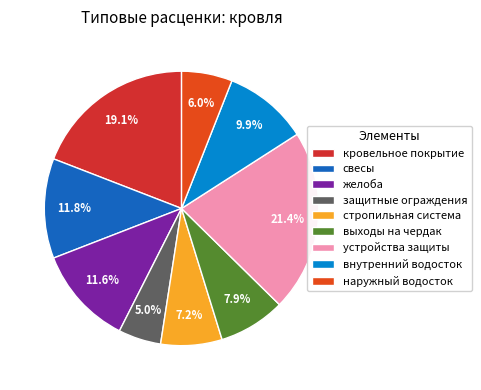

Which slice is the largest?

устройства защиты